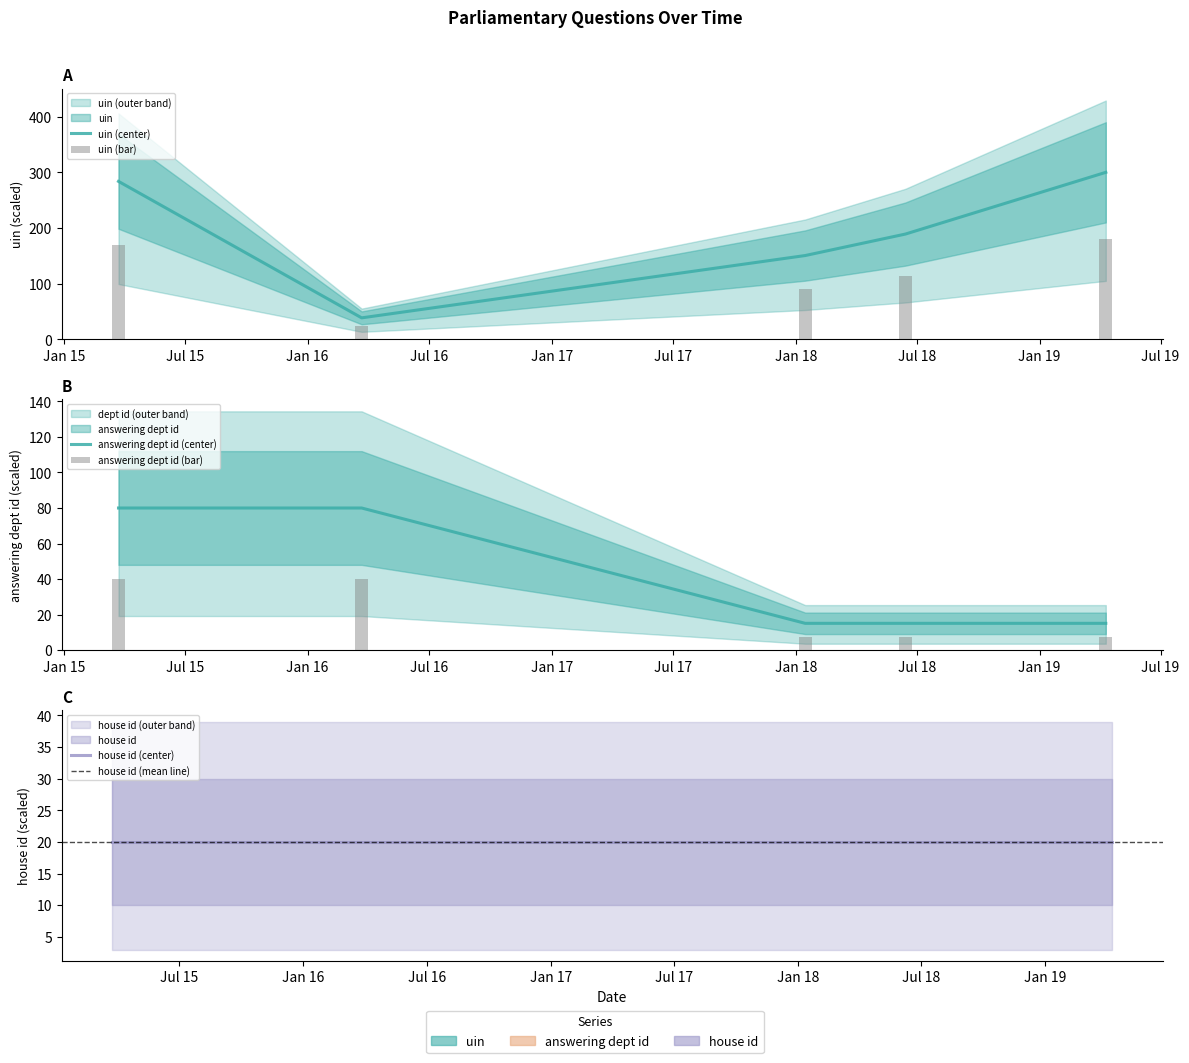

Which category has the lowest value in the uin series?

2016-03-22